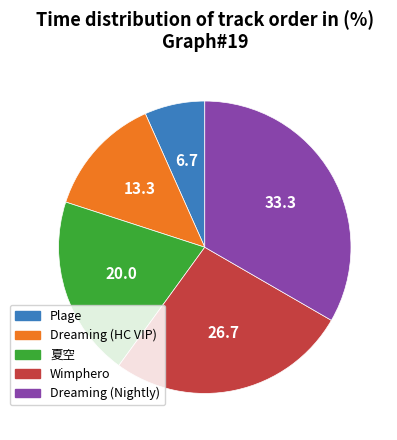

Does any single category account for the majority?

No